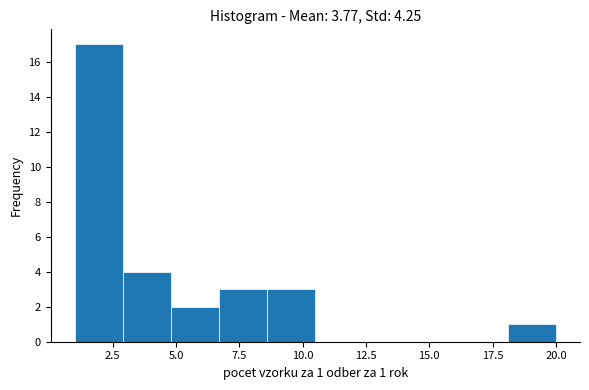

Around what value on the x-axis is the tallest bar? Give the approximate position of its centre, as read against the axis.

2.0